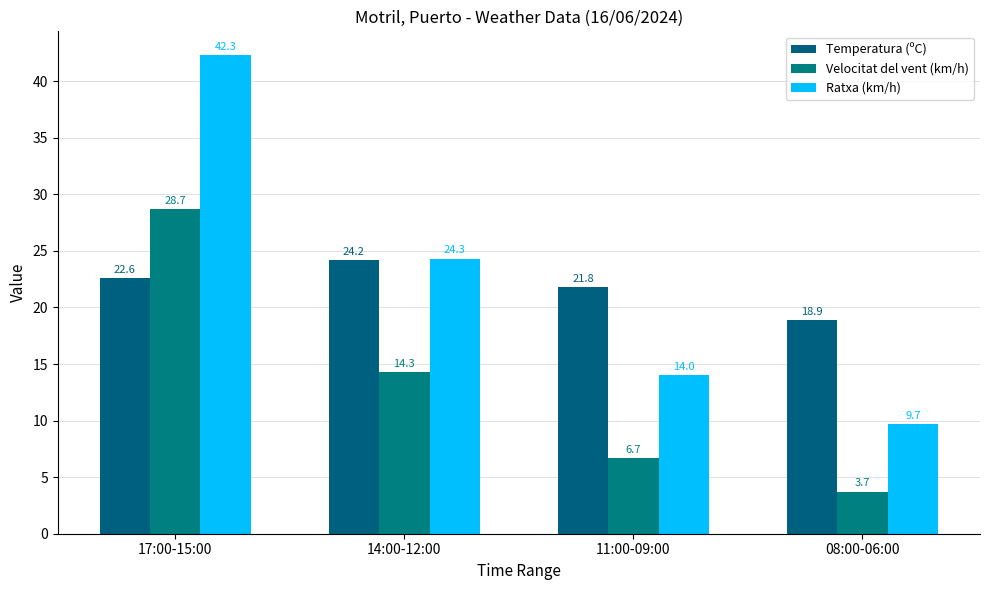

Which series changed the most between 14:00-12:00 and 11:00-09:00?

Ratxa (km/h)